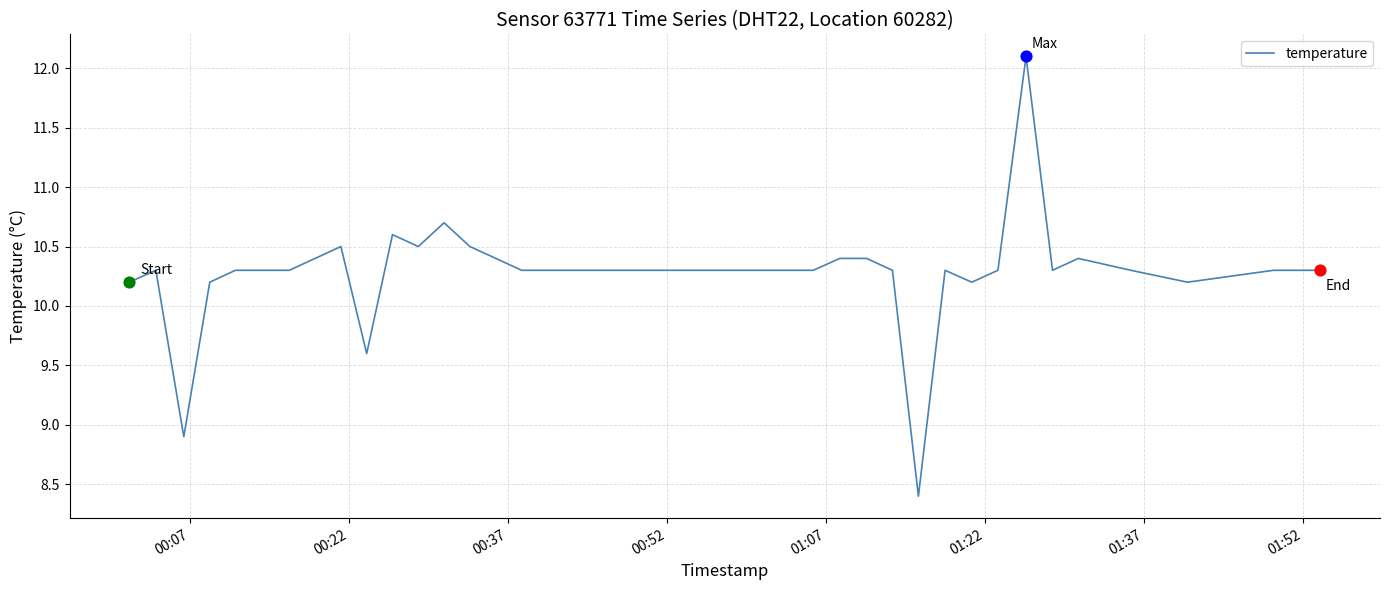

What is the greatest value displayed?

12.1